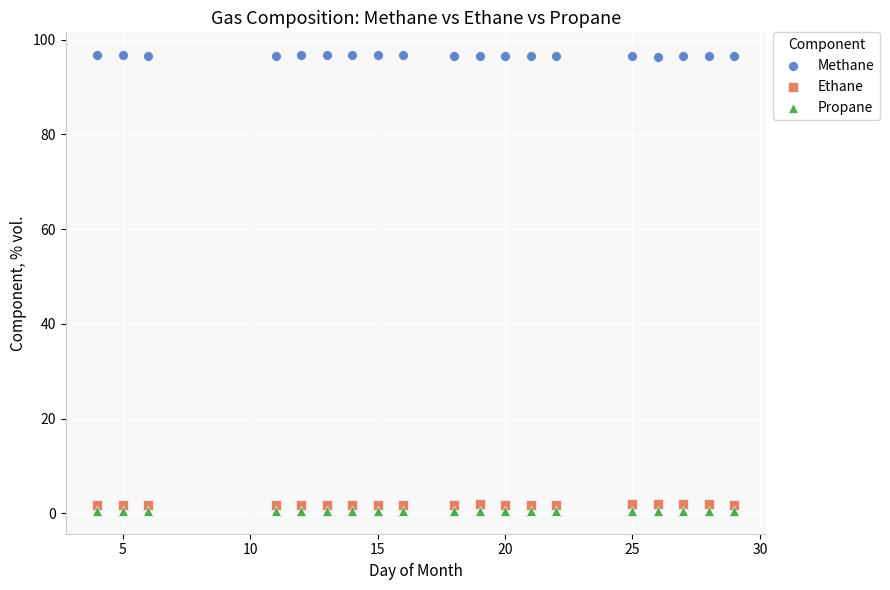

Which series reaches the minimum Y coordinate?

Propane